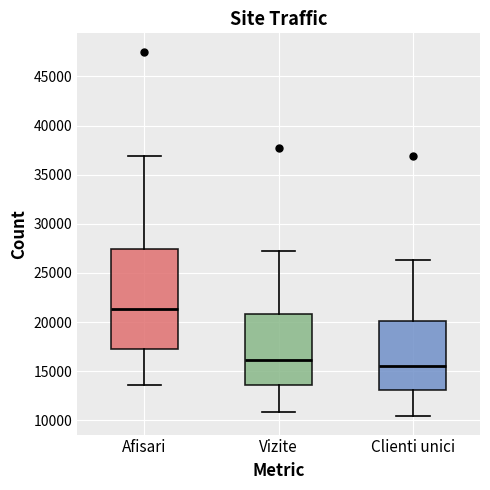

Where does the lower whisker of the box for Clienti unici end on the y-axis? The values are not printed on the chart, so give them approximately, as read against the axis.

10500